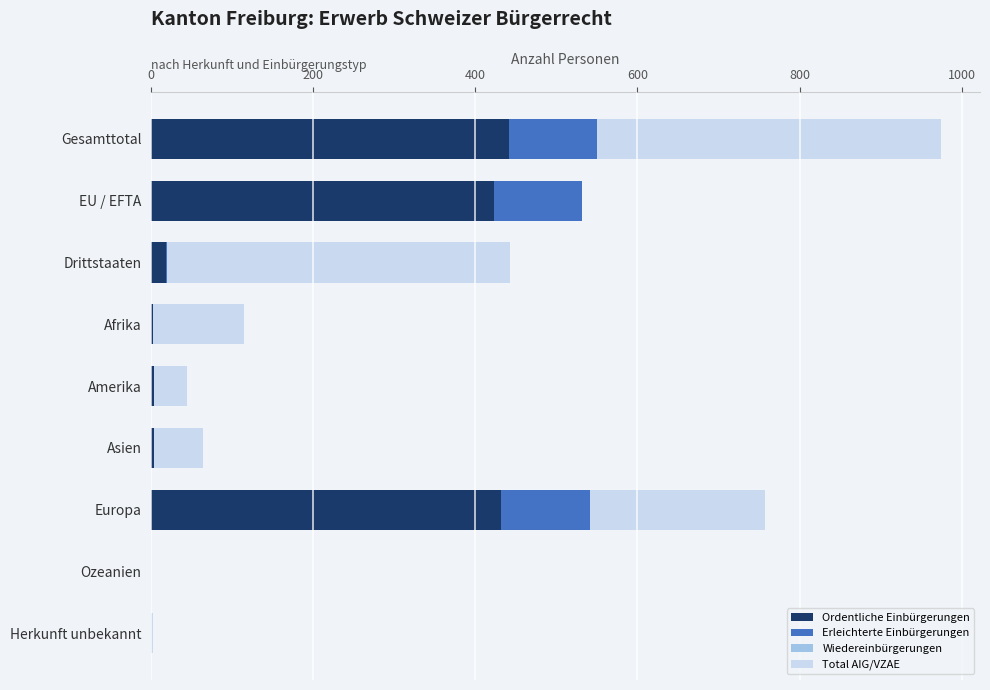

The value of Ordentliche Einbürgerungen at EU / EFTA is 423. True or false?

True